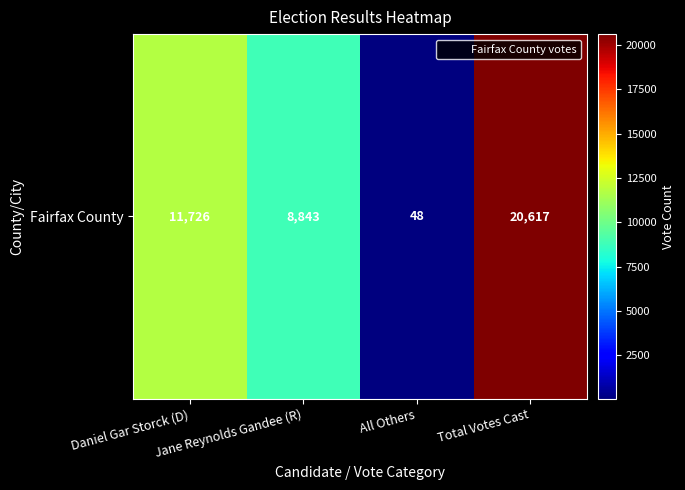

Which category has the highest value across all series?

Total Votes Cast